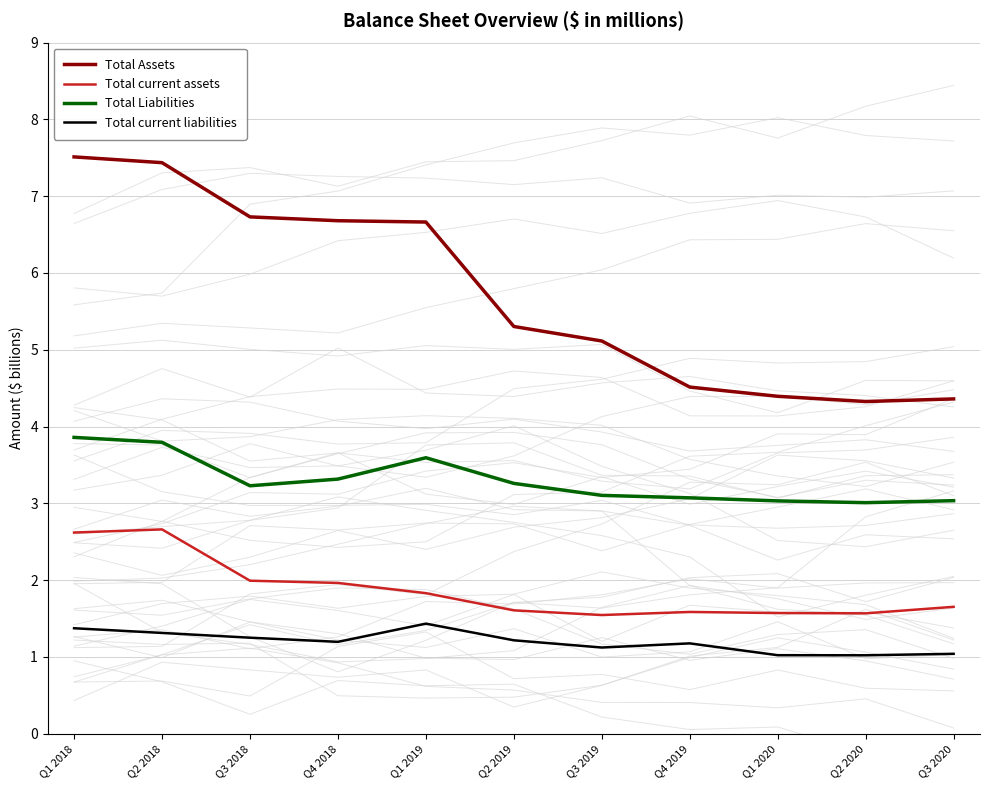

At how many categories does at least one series exceed 7?

2